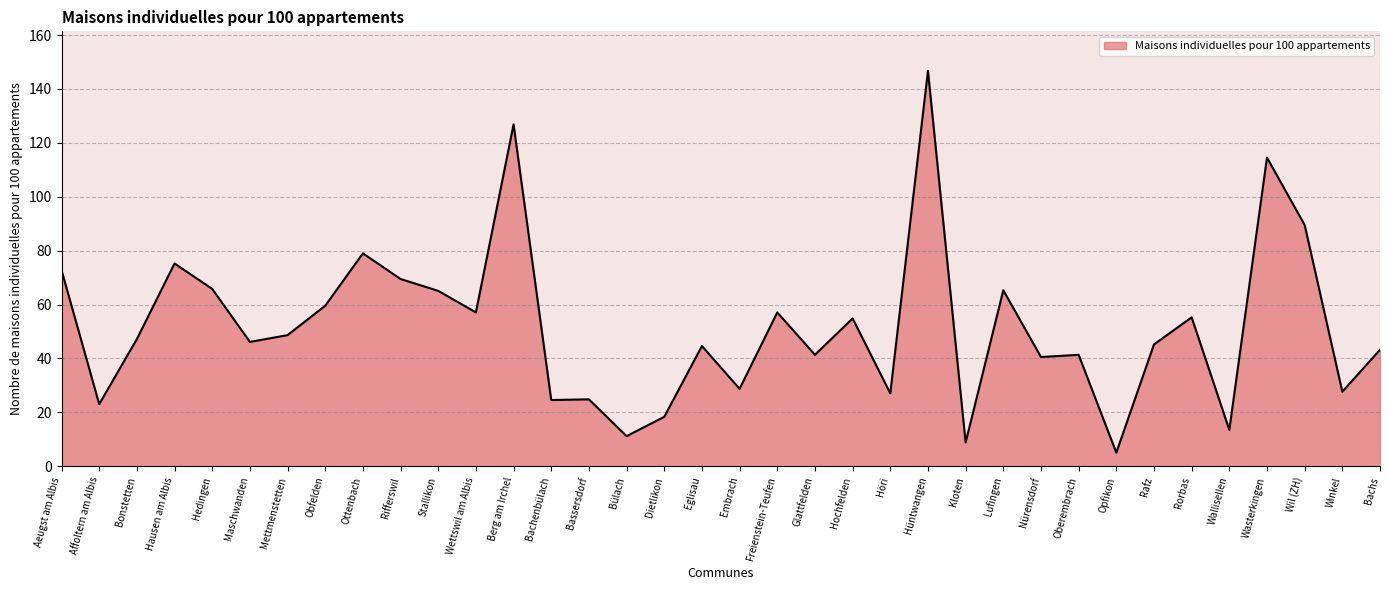

At which category does the chart reach its peak across all series?

Hüntwangen